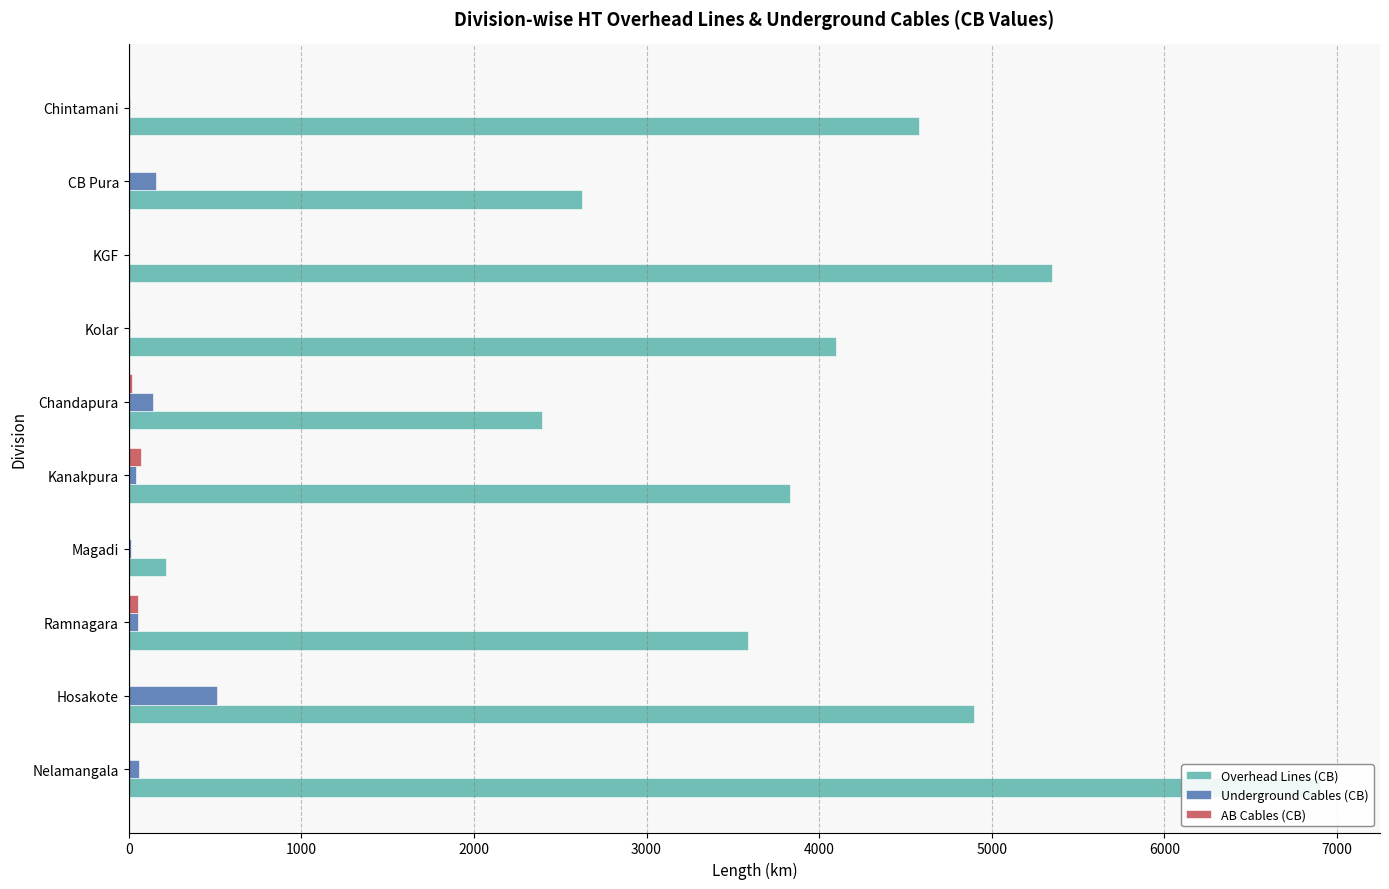

How many groups of bars are there?

10